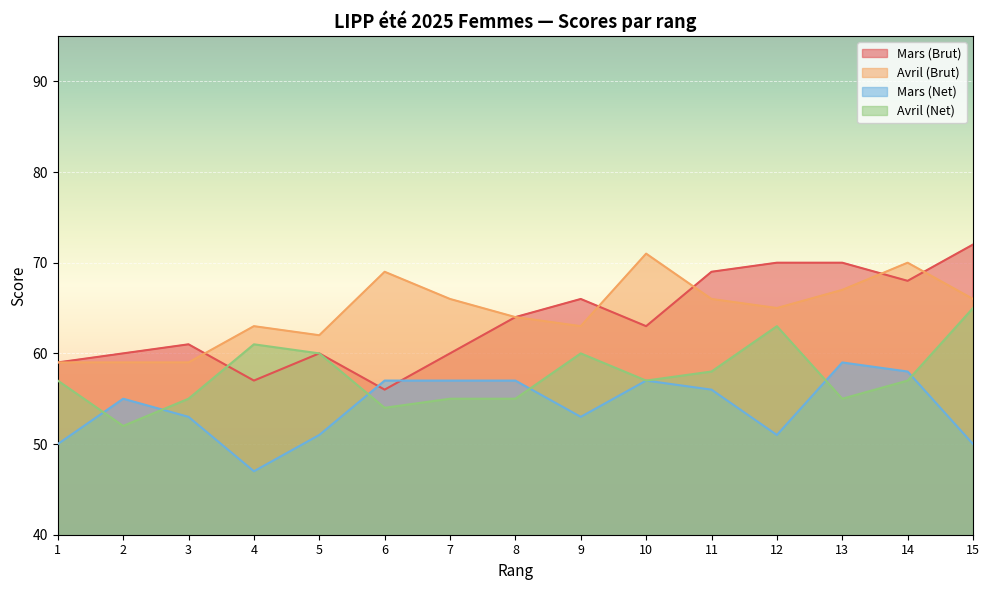

How many data points does each series have?

15